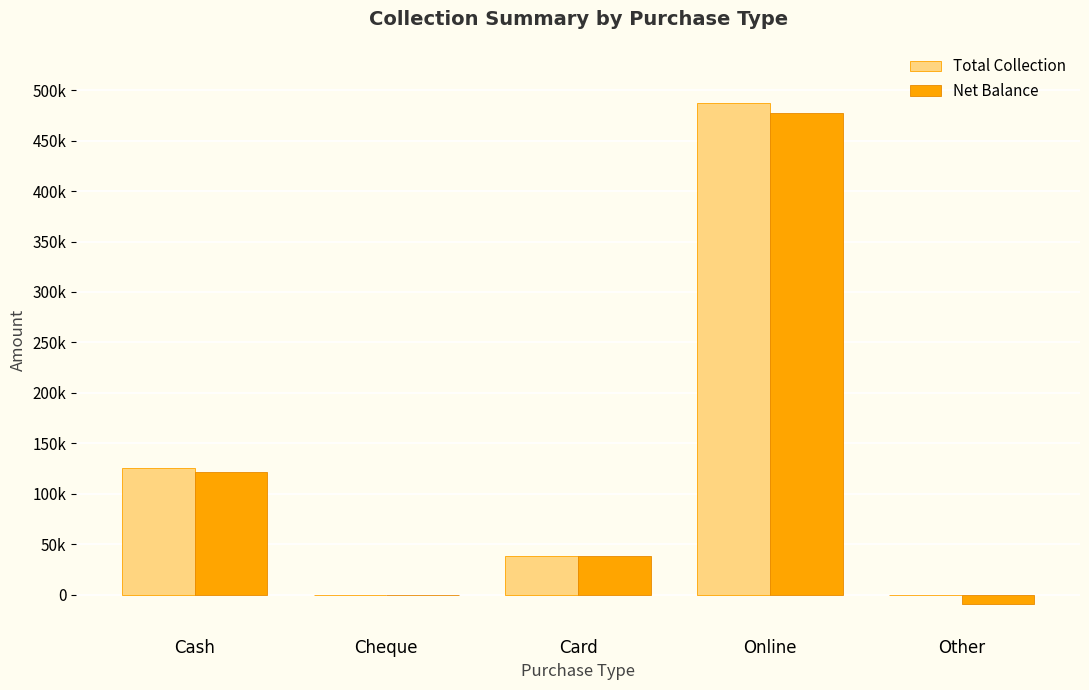

Reading left to right, list all the values displayed in this chart.

Total Collection: 125277	0	38000	486827	0
Net Balance: 121277	0	38000	477384	-9443